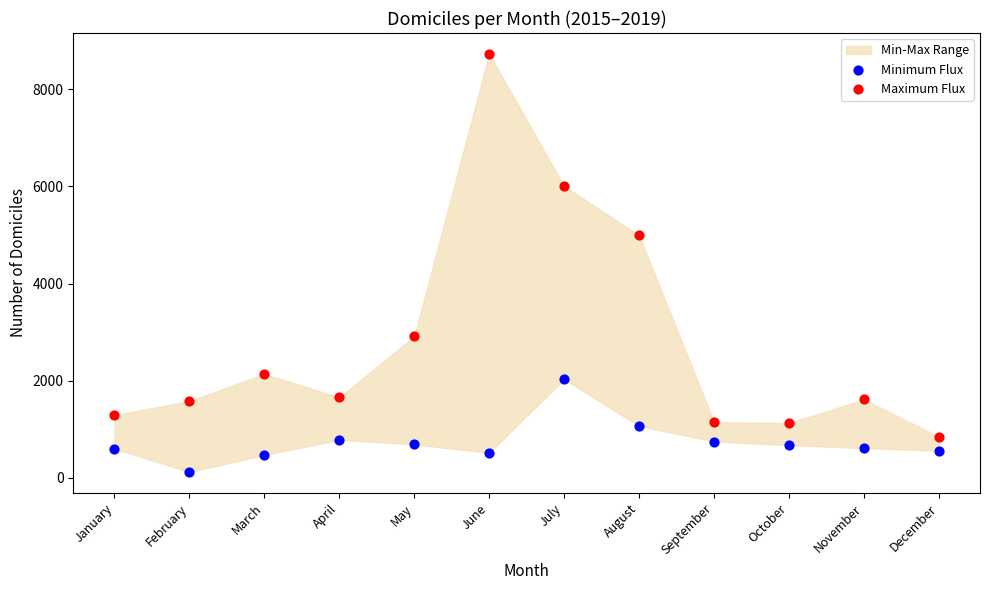

Which series has the largest Y range (max minus min)?

Maximum Flux